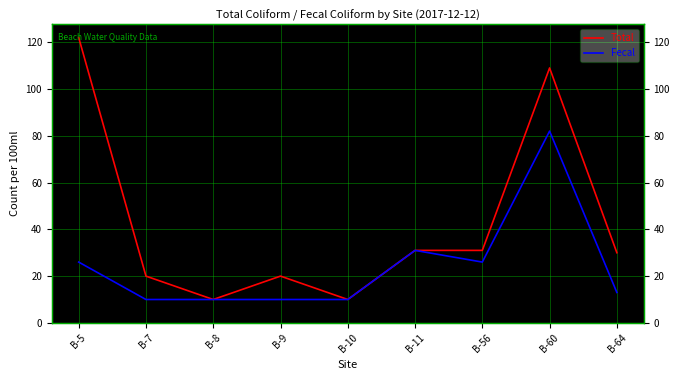

At which category is the sum across all series the highest?

B-60